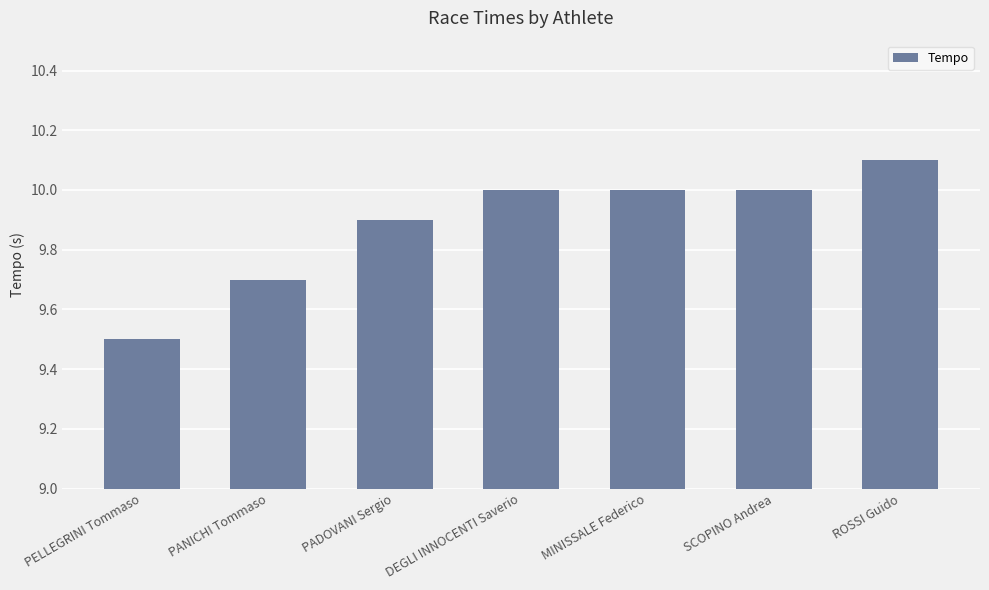

What is the change in value from PELLEGRINI Tommaso to SCOPINO Andrea?

+0.5